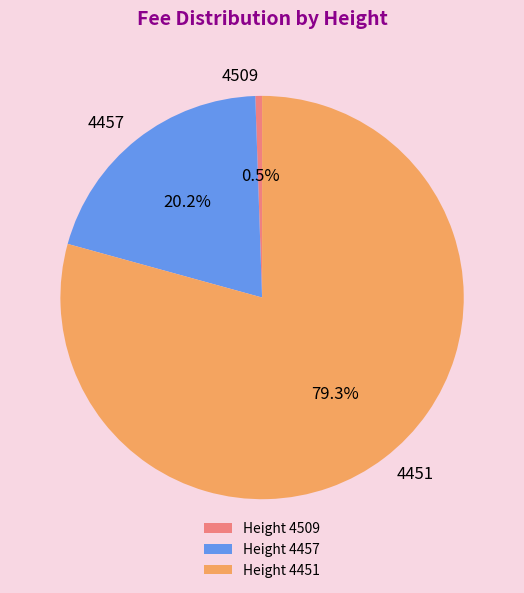

Which slice is the smallest?

4509